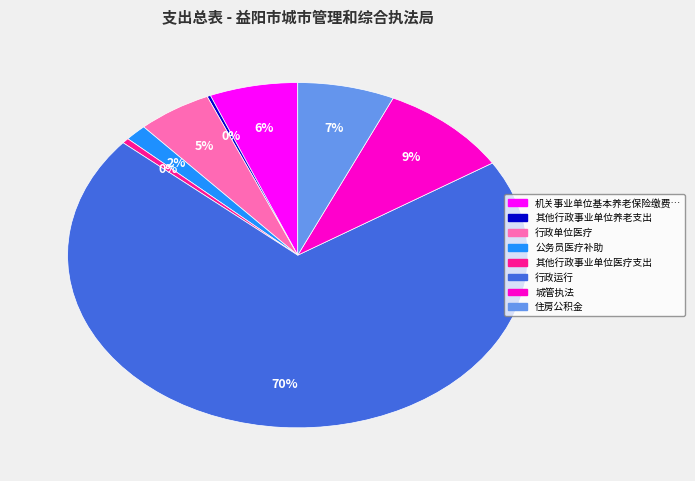

Is there any slice that represents more than half of the pie?

Yes